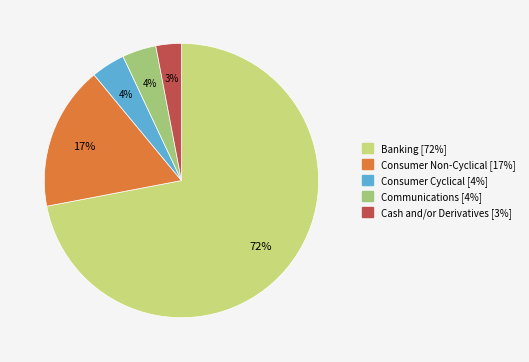

Which category has the biggest portion of the pie?

Banking